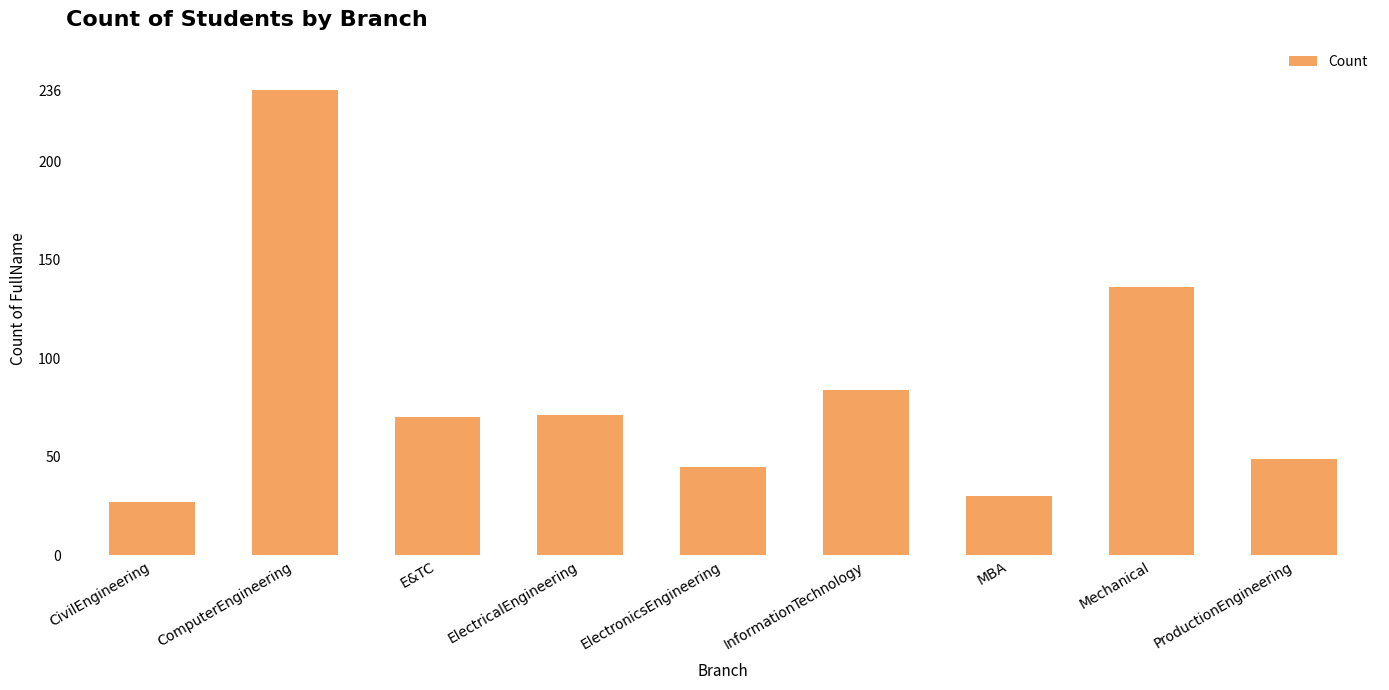

Approximately how many times larger is the value at ComputerEngineering compared to ElectricalEngineering?

3.3